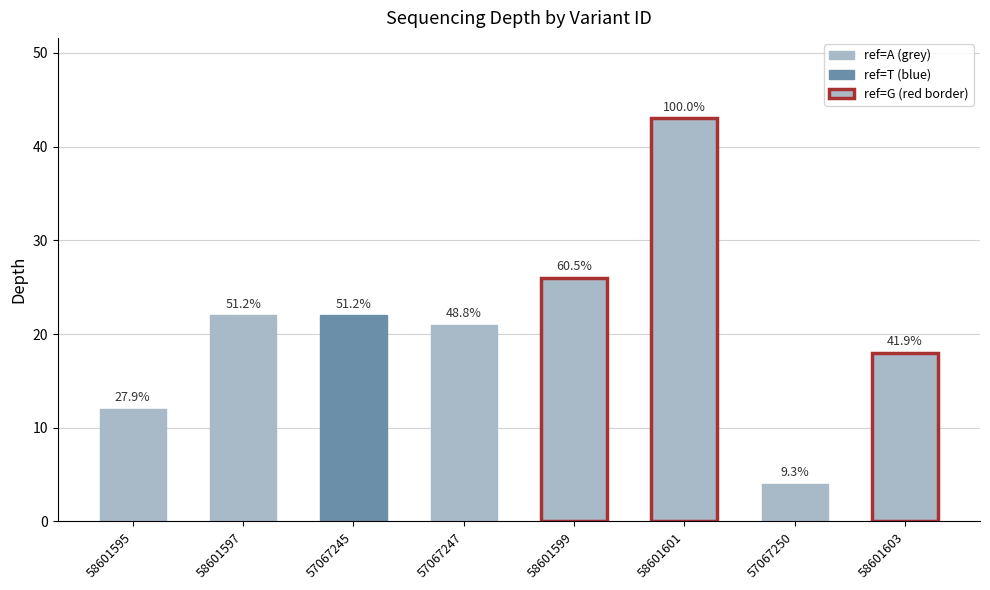

What is the smallest value displayed?

4